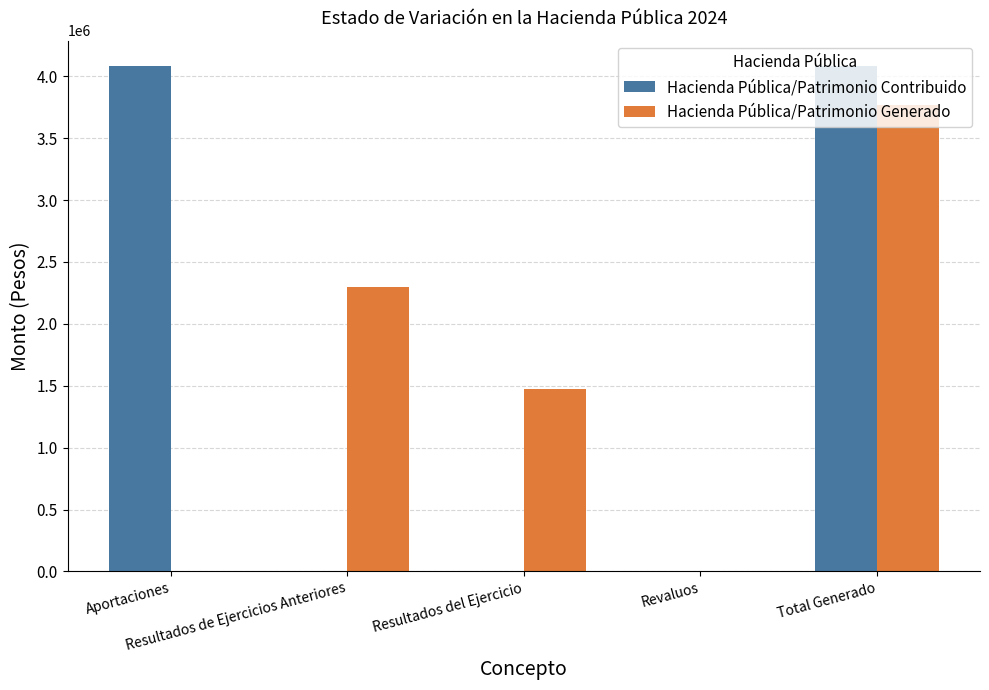

What is the highest value of the Hacienda Pública/Patrimonio Generado series?

3769305